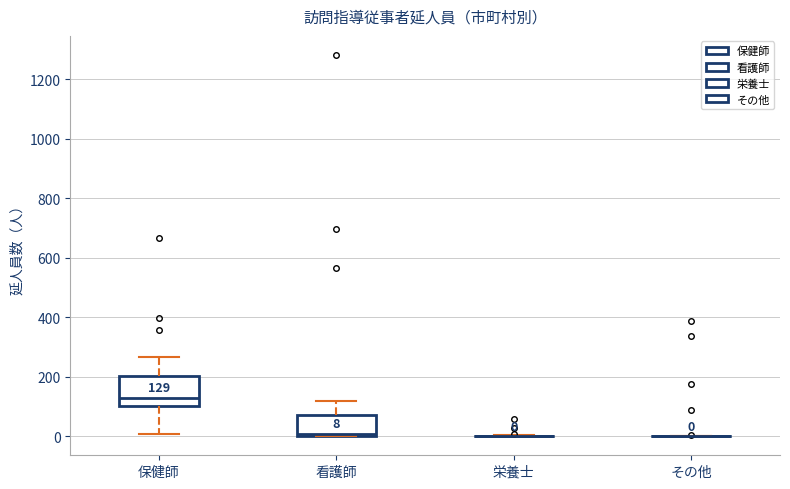

Comparing the boxes themselves (not the whiskers), which one is the tallest?

保健師